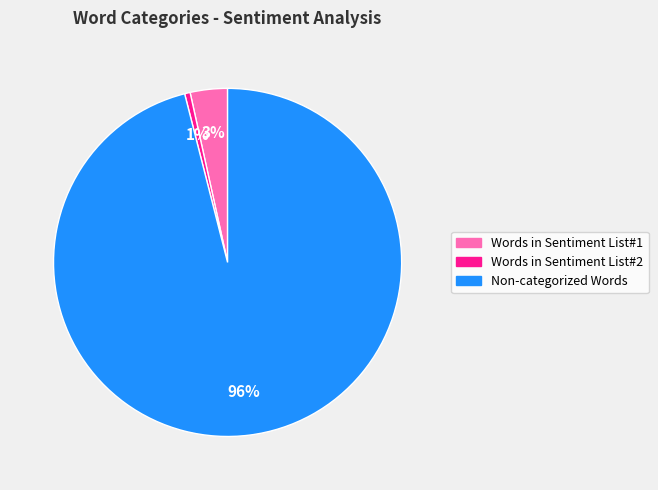

Is there a majority slice in this chart?

Yes